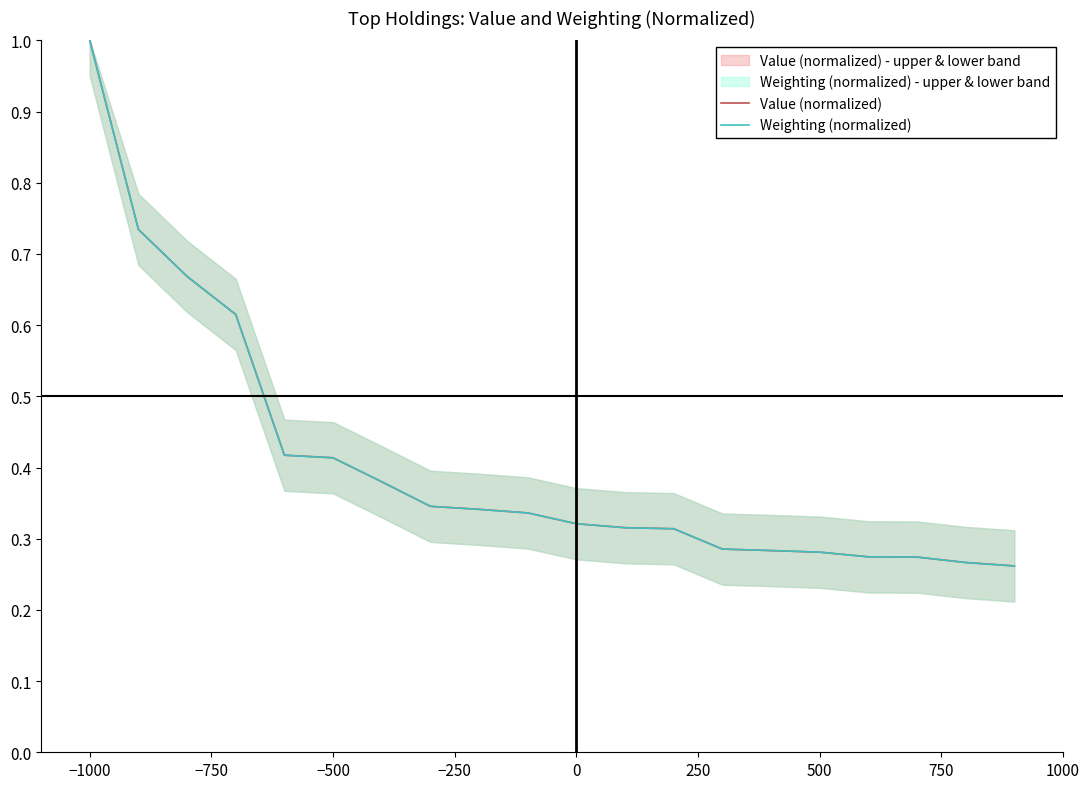

List the series in order of their overall mean, highest first.

Value (normalized), Weighting (normalized)